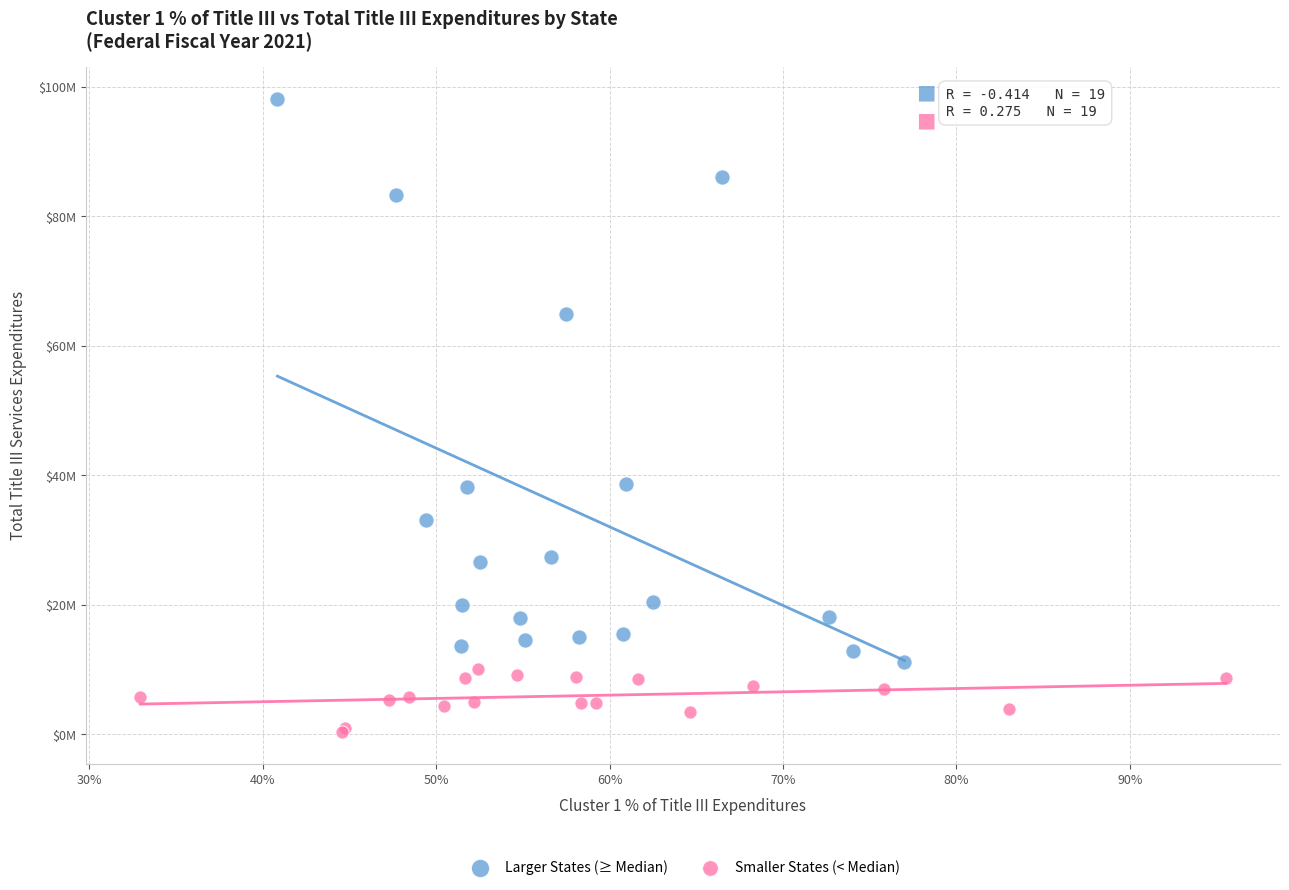

What are all the series names shown in the legend?

Larger States (≥ Median), Smaller States (< Median)